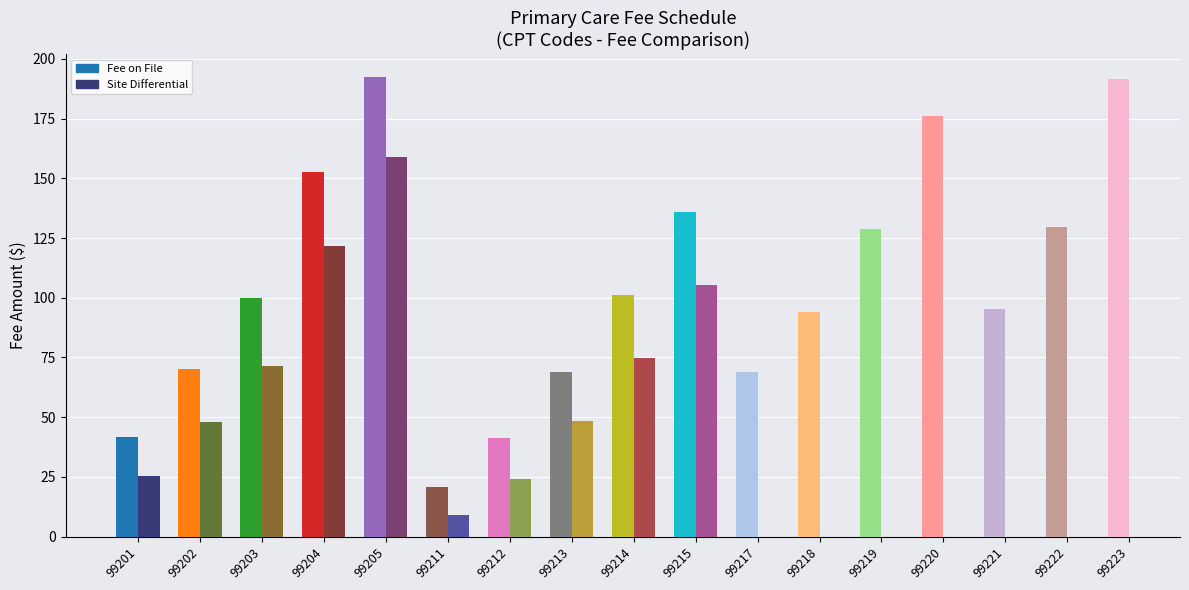

Reading right to left, transcribe all the data shown in this chart.

Fee on File: 191.8	129.5	95.2	176.2	128.8	94.2	69.0	135.7	101.2	68.8	41.4	20.7	192.5	152.8	99.8	70.3	41.8
Site Differential: 0.0	0.0	0.0	0.0	0.0	0.0	0.0	105.3	74.8	48.4	24.1	8.8	158.9	121.7	71.5	47.8	25.2